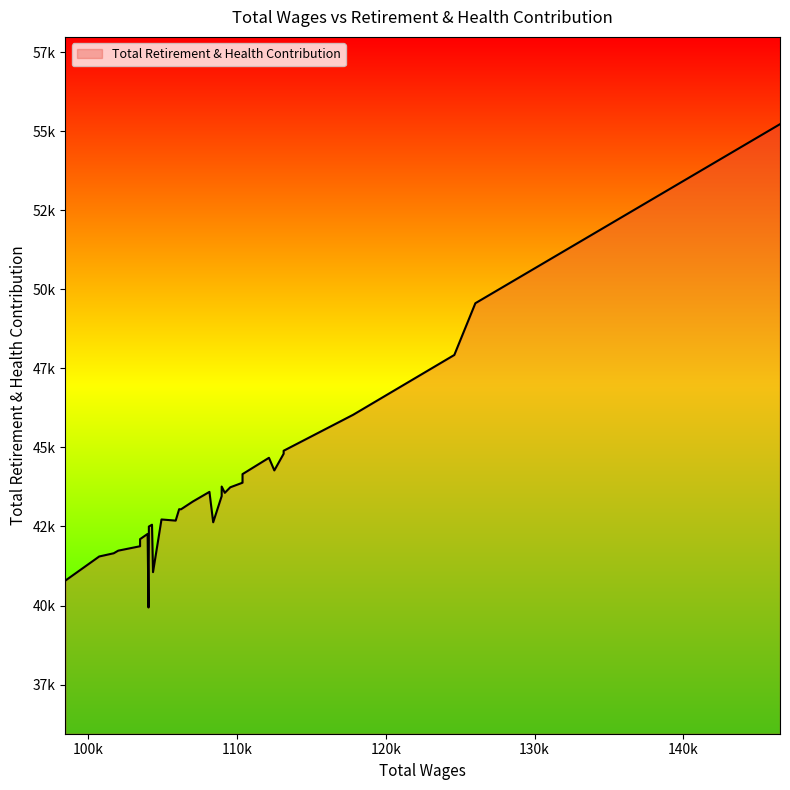

What is the value of the 14th point from the left?

43885